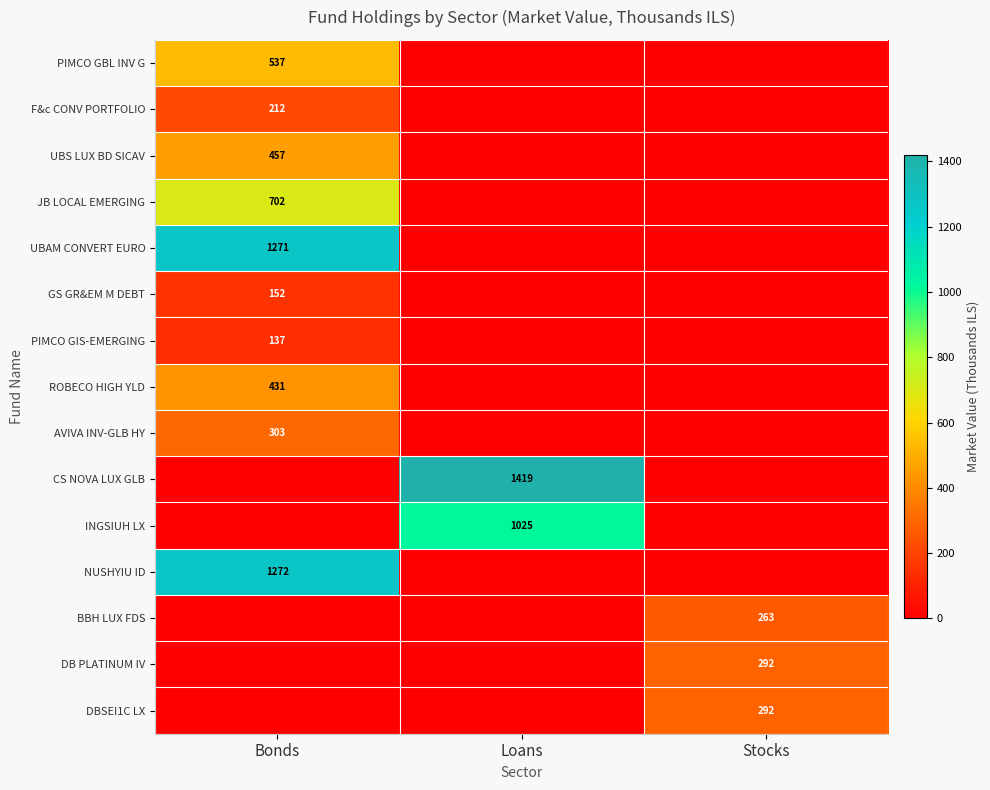

The value of GS GR&EM M DEBT at Bonds is 49. True or false?

False